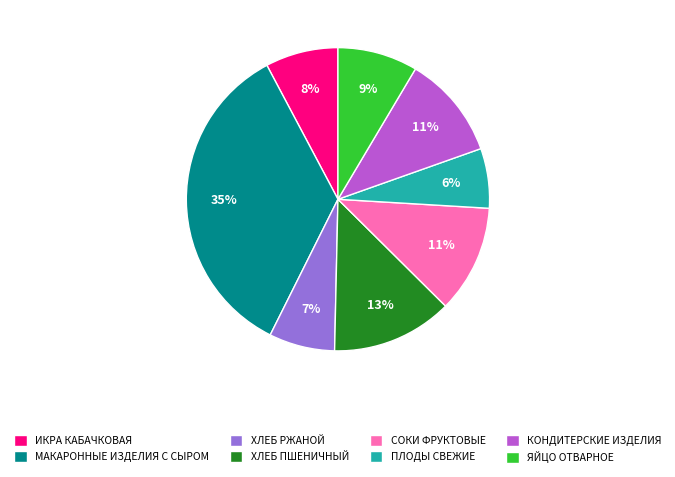

Combined, do ИКРА КАБАЧКОВАЯ and ХЛЕБ РЖАНОЙ account for over 50%?

No